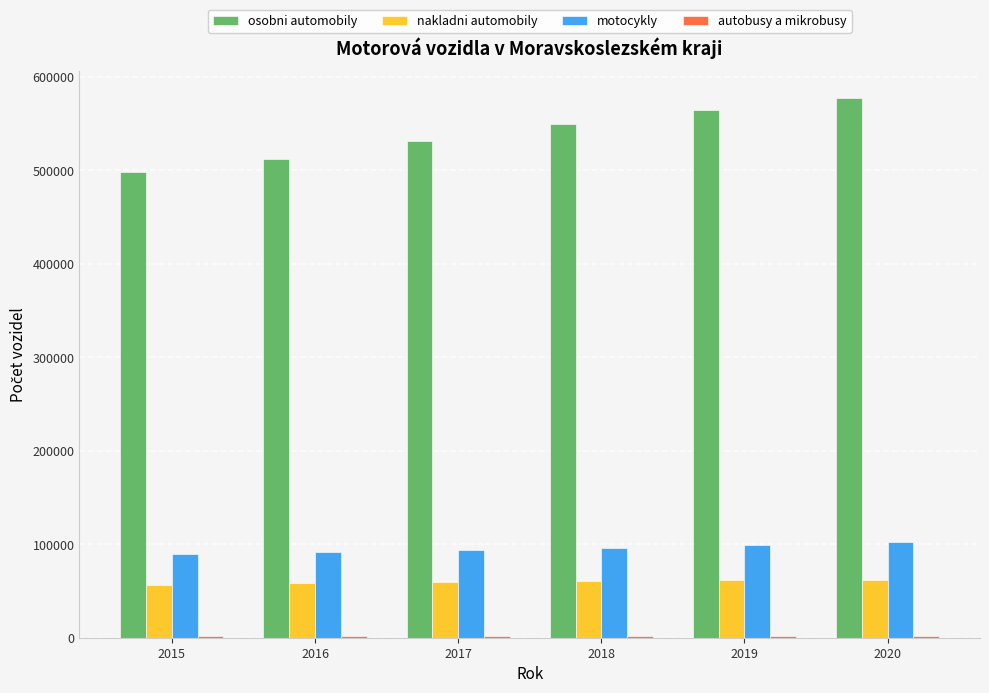

Which series has the largest total across all categories?

osobni automobily